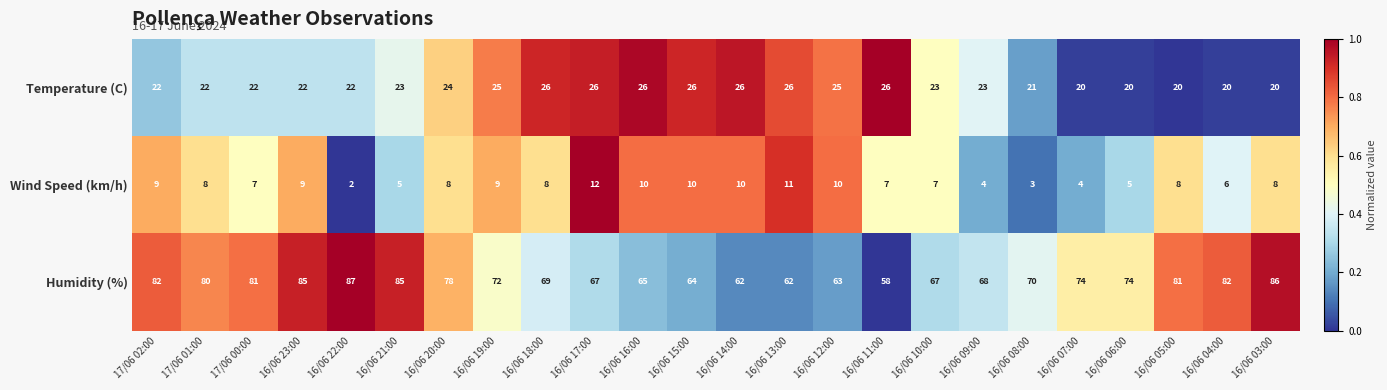

How many data points does each series have?

24